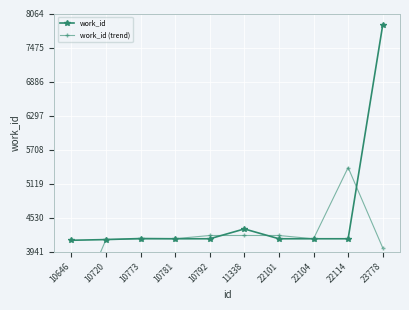

At which category is the sum across all series the highest?

23778